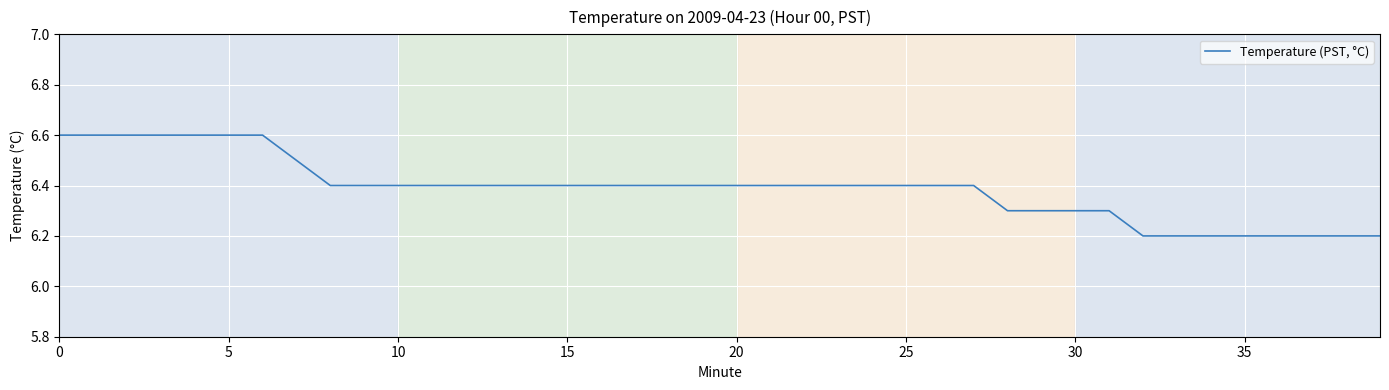

What is the difference between the maximum and minimum values?

0.4